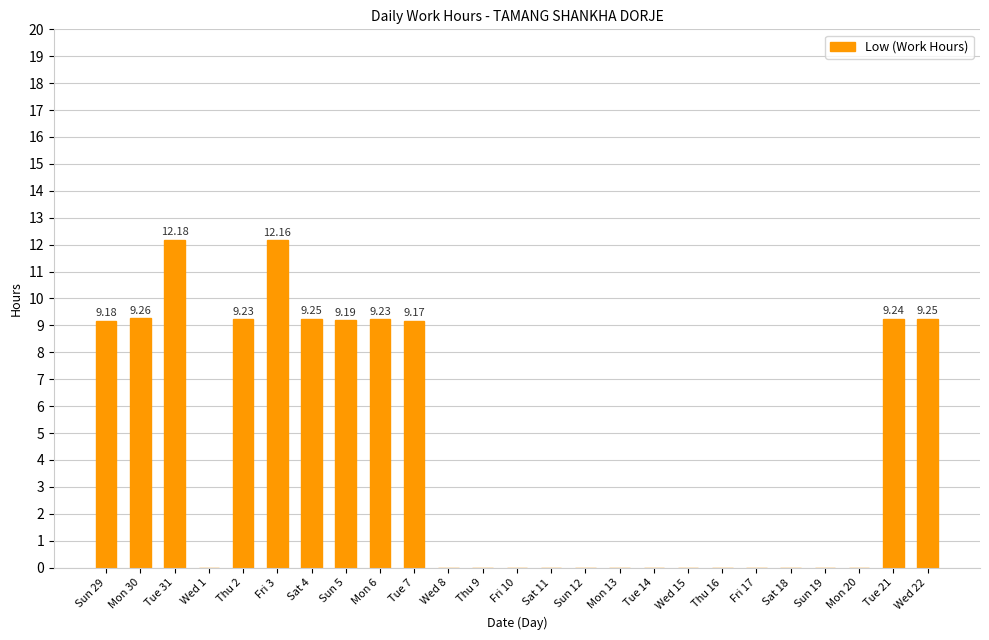

Are the bars horizontal?

No